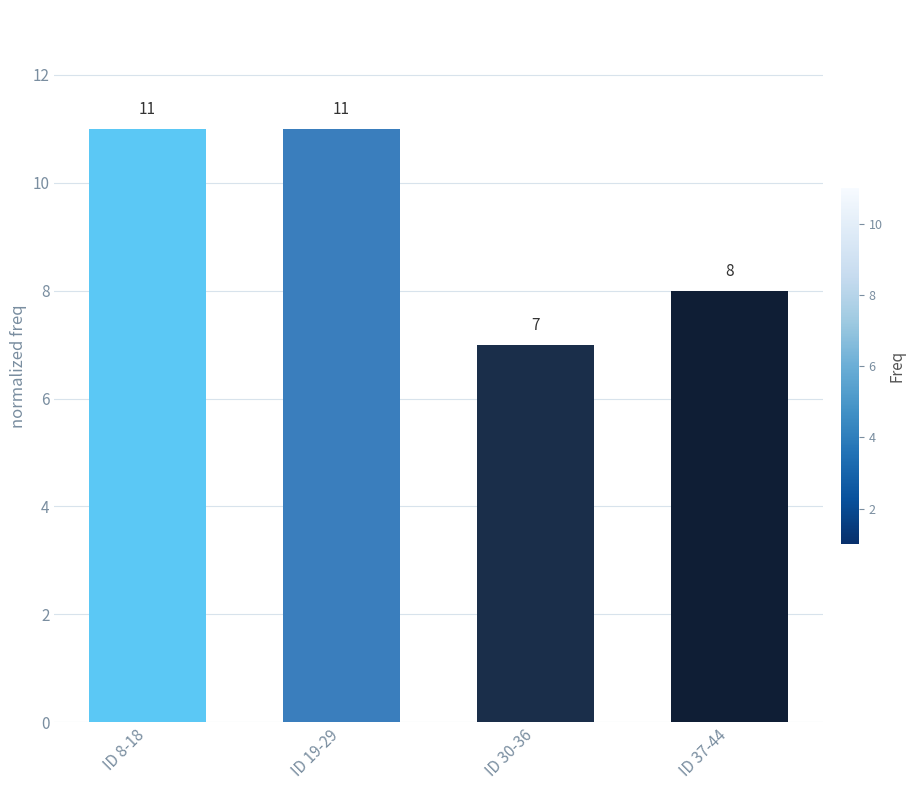

What is the ratio of the value at ID 19-29 to the value at ID 30-36?

1.6